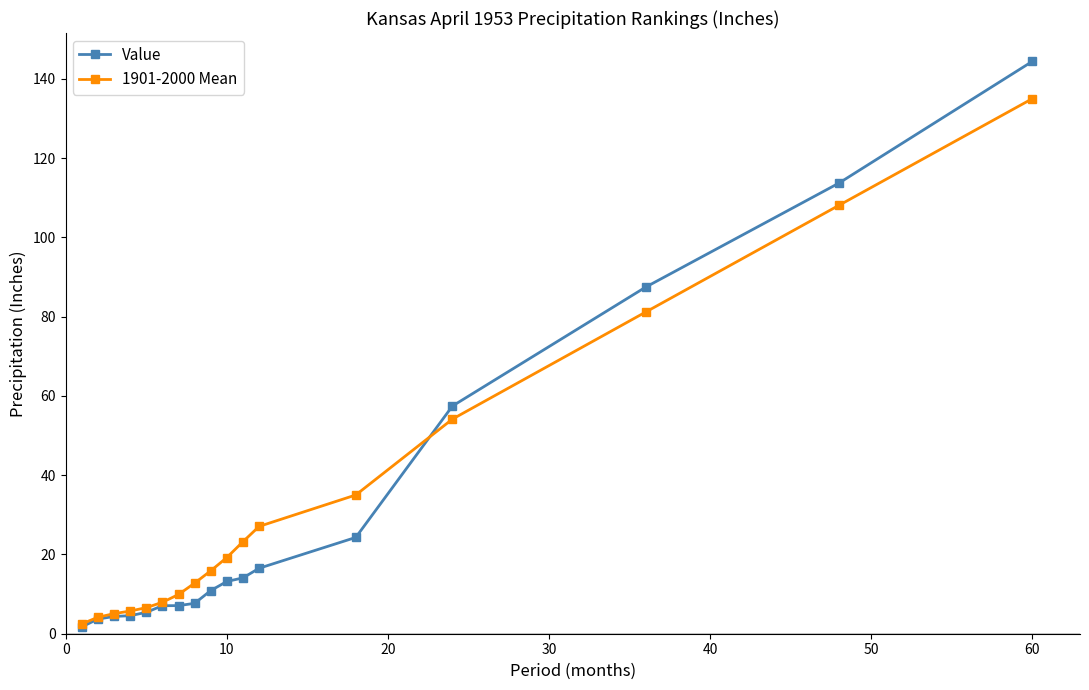

List the series in order of their peak value, highest first.

Value, 1901-2000 Mean